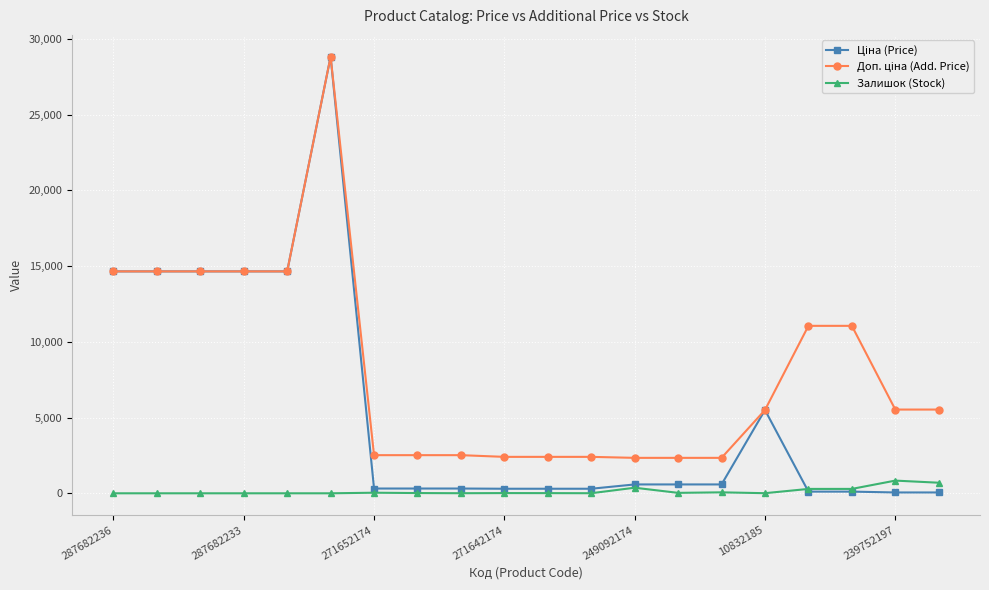

What is the greatest value displayed?

28821.8